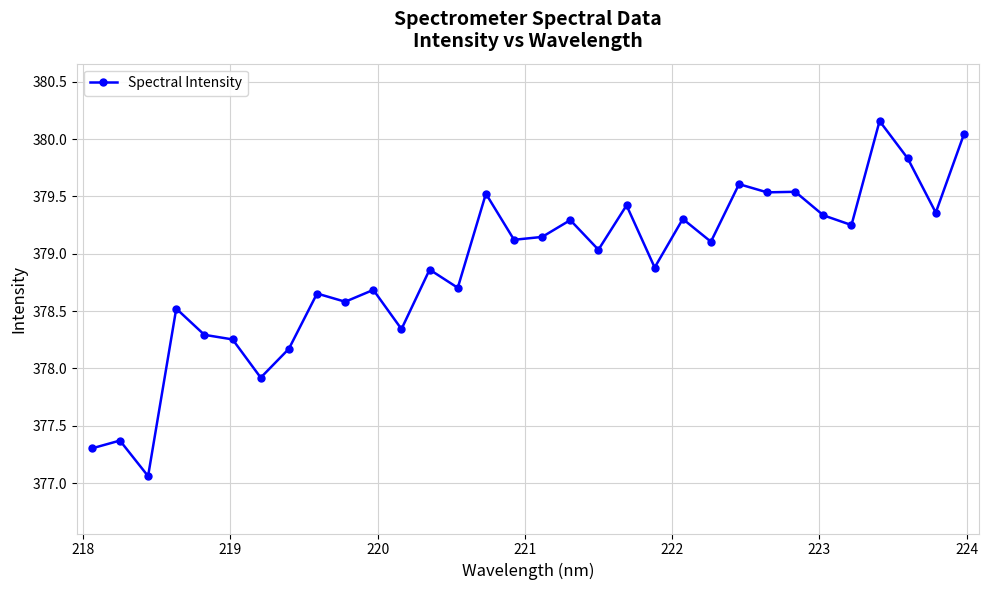

True or false: the data has more than 1 interior local peaks.

True